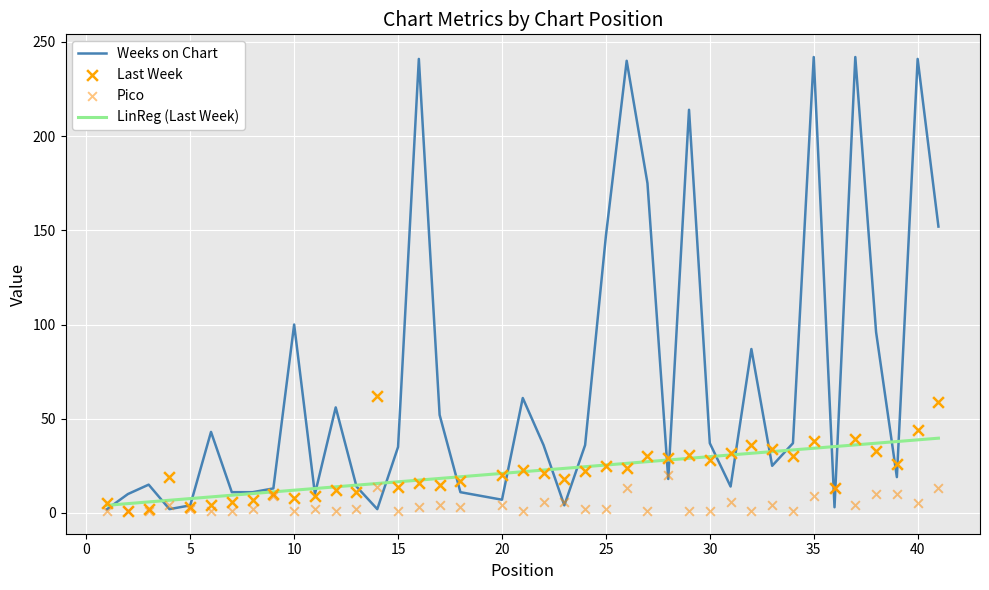

Which series has the largest total across all categories?

Weeks on Chart